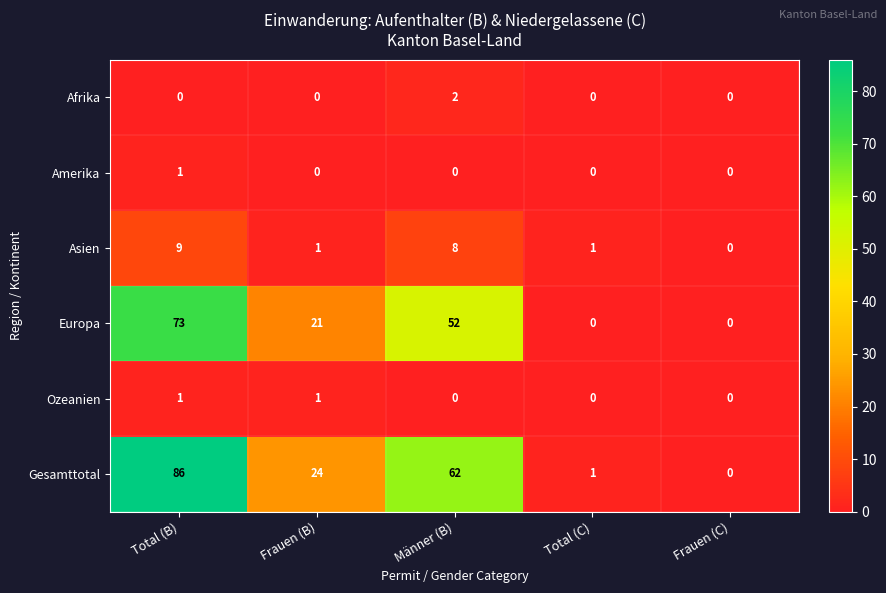

Which series changed the most between Männer (B) and Total (C)?

Gesamttotal